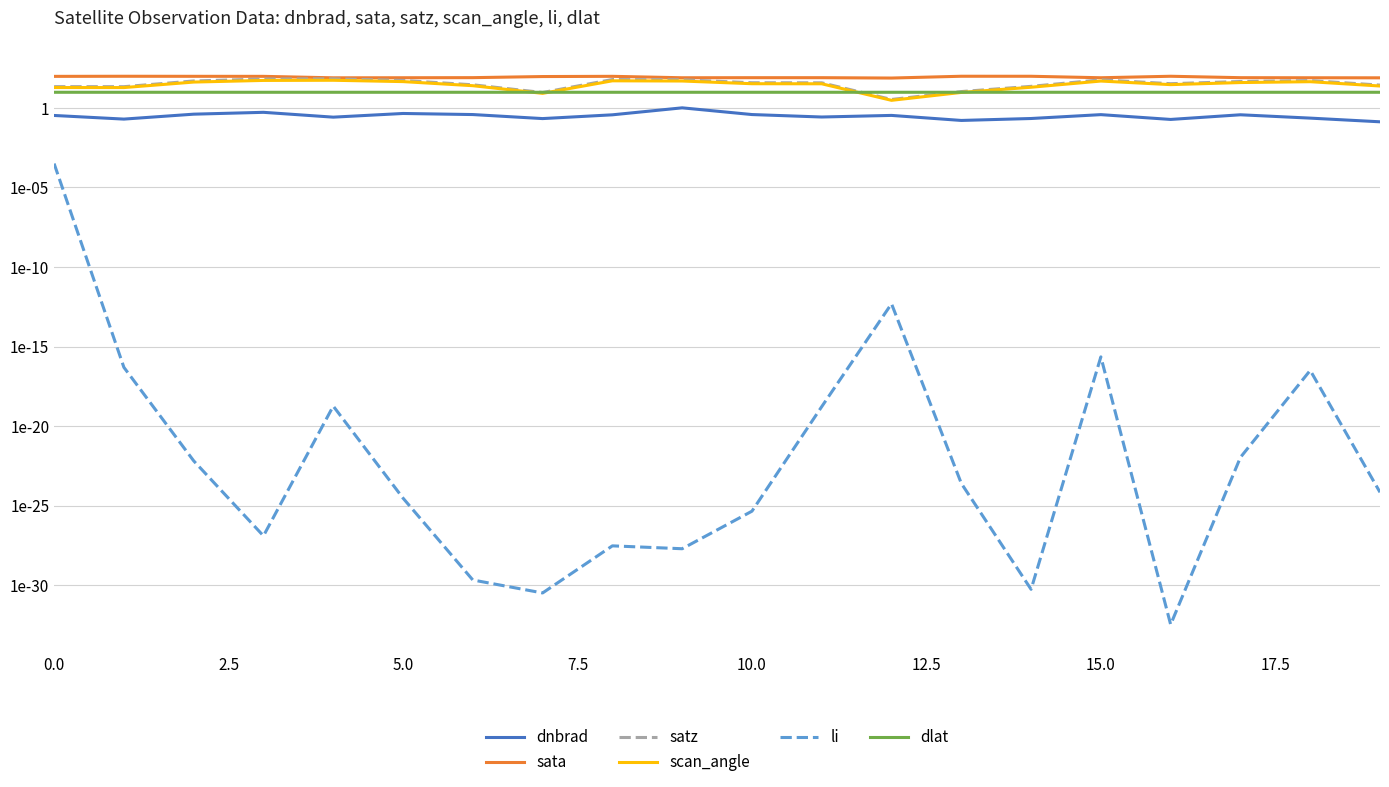

What are all the series names shown in the legend?

dnbrad, sata, satz, scan_angle, li, dlat